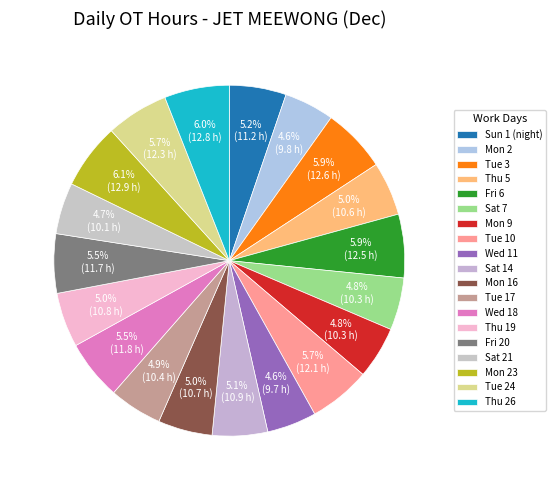

What is the total percentage of Thu 19 and Mon 9?

9.9%